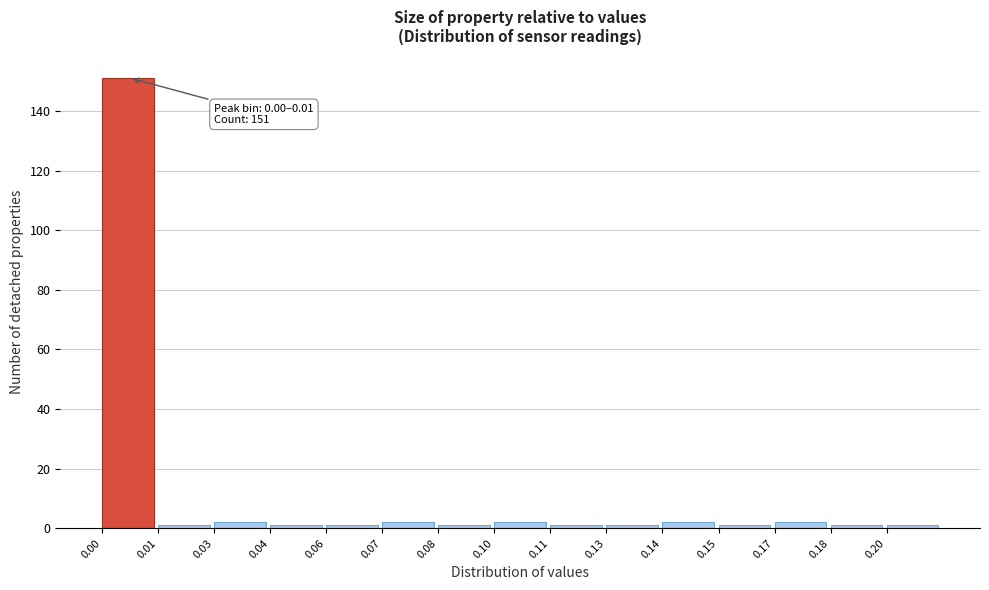

Reading left to right, list all the values displayed in this chart.

0.00=151	0.01=1	0.03=2	0.04=1	0.06=1	0.07=2	0.08=1	0.10=2	0.11=1	0.13=1	0.14=2	0.15=1	0.17=2	0.18=1	0.20=1